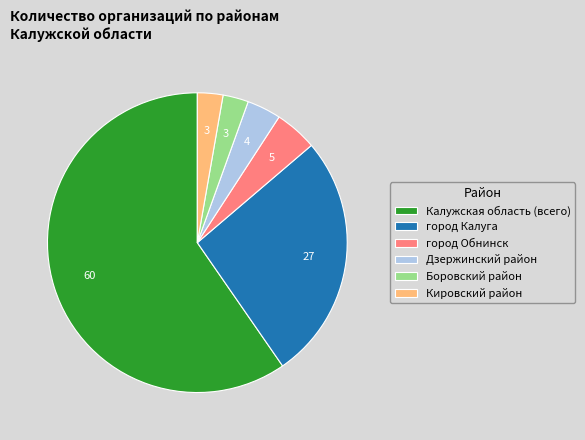

Between город Обнинск and Кировский район, which is larger?

город Обнинск